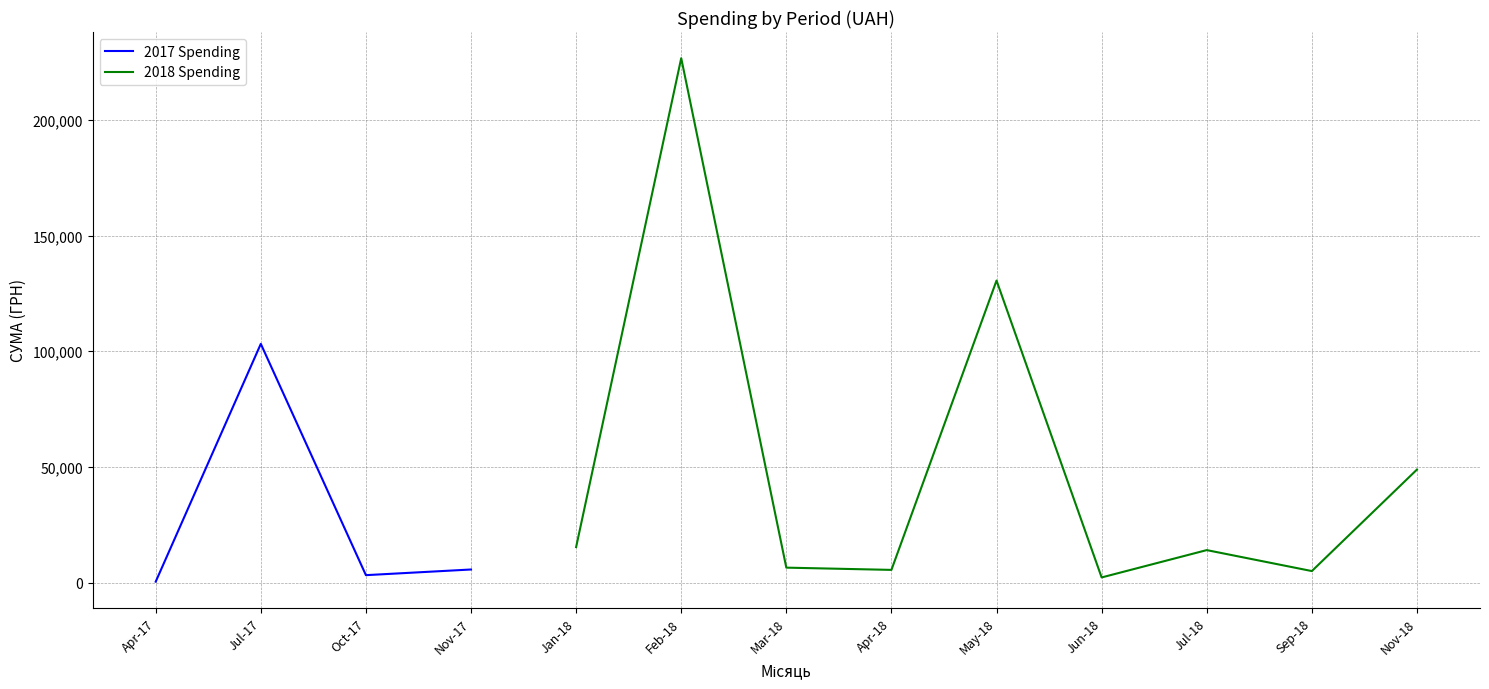

What is the label of the 9th point from the right?

Jan-18